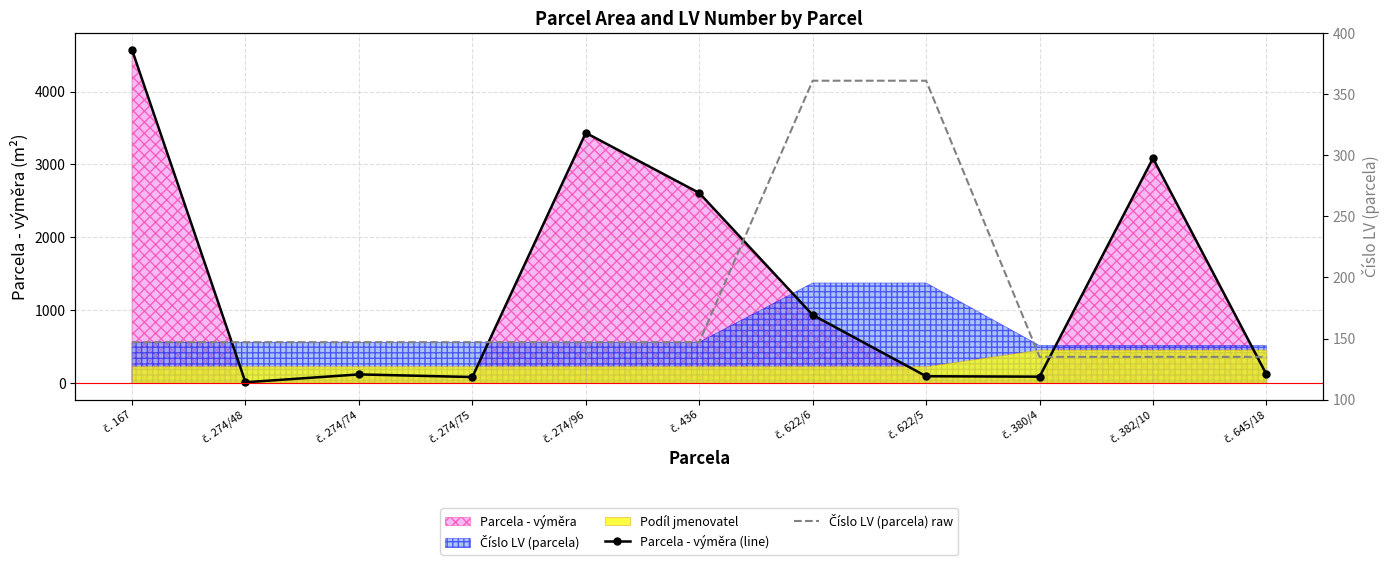

What is the value of the Číslo LV (parcela) raw point at the 7th from the left?

361